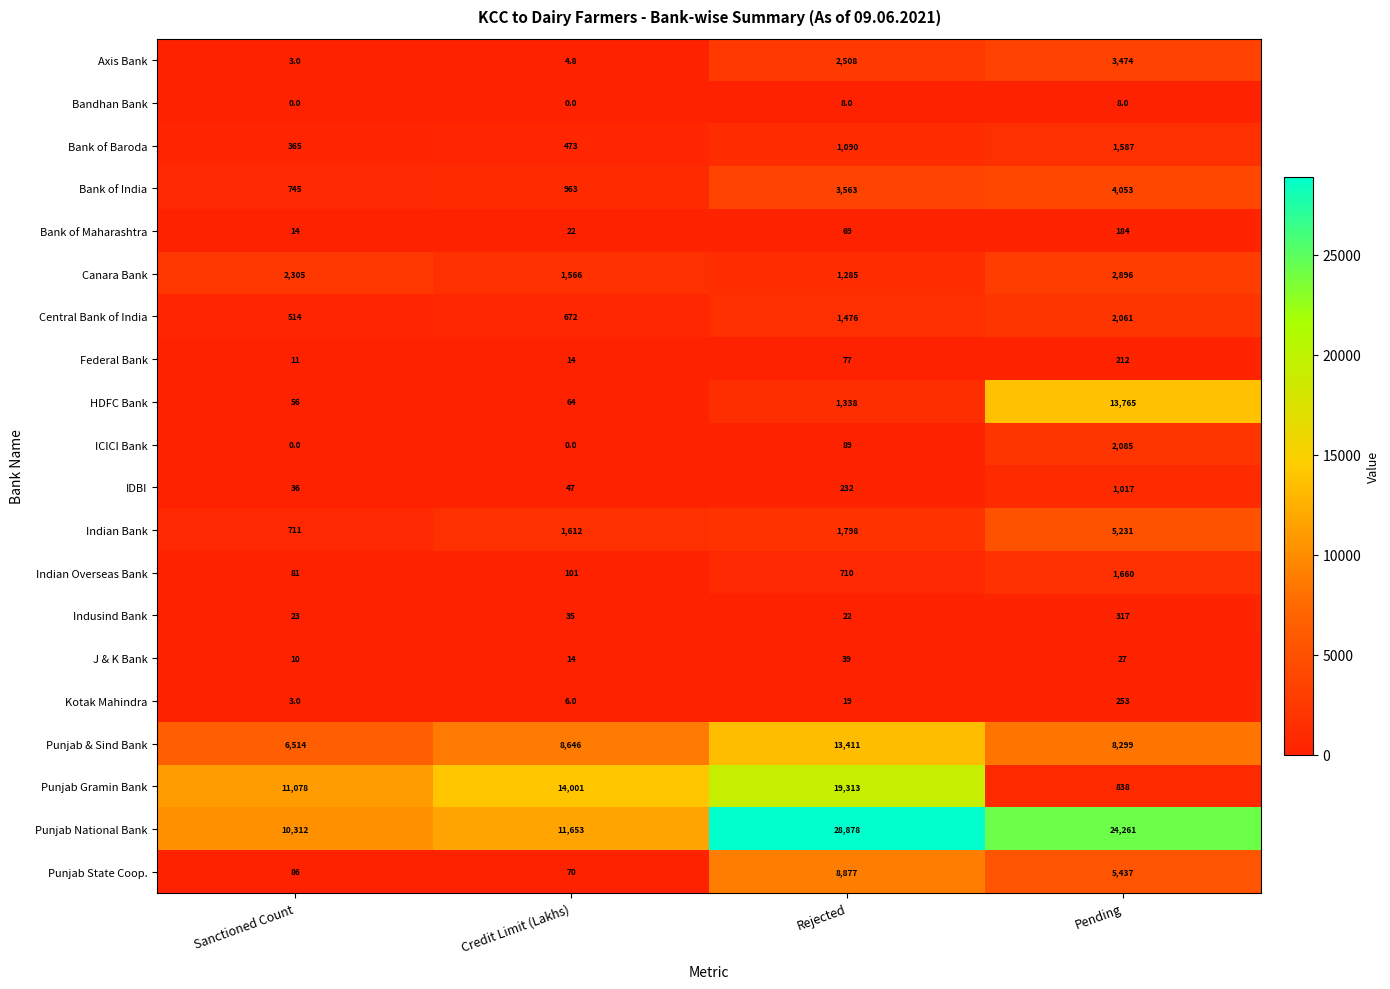

At how many categories does at least one series exceed 11657?

3